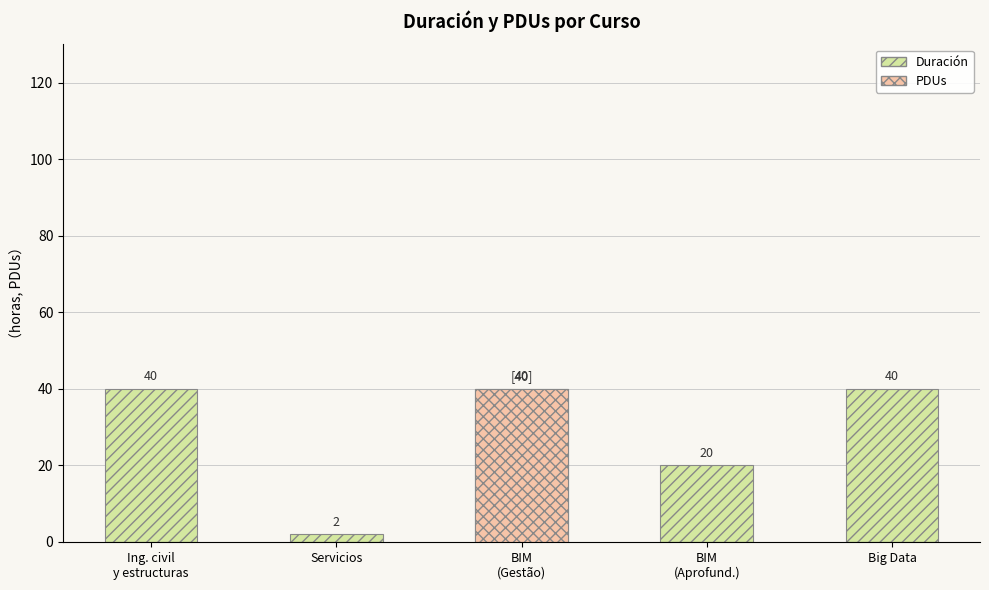

Rank the categories by PDUs value from lowest to highest.

Ing. civil
y estructuras, Servicios, BIM
(Aprofund.), Big Data, BIM
(Gestão)